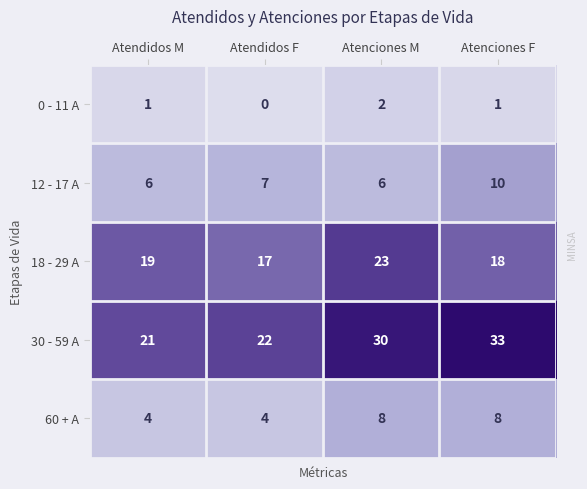

At how many categories does at least one series exceed 4?

4